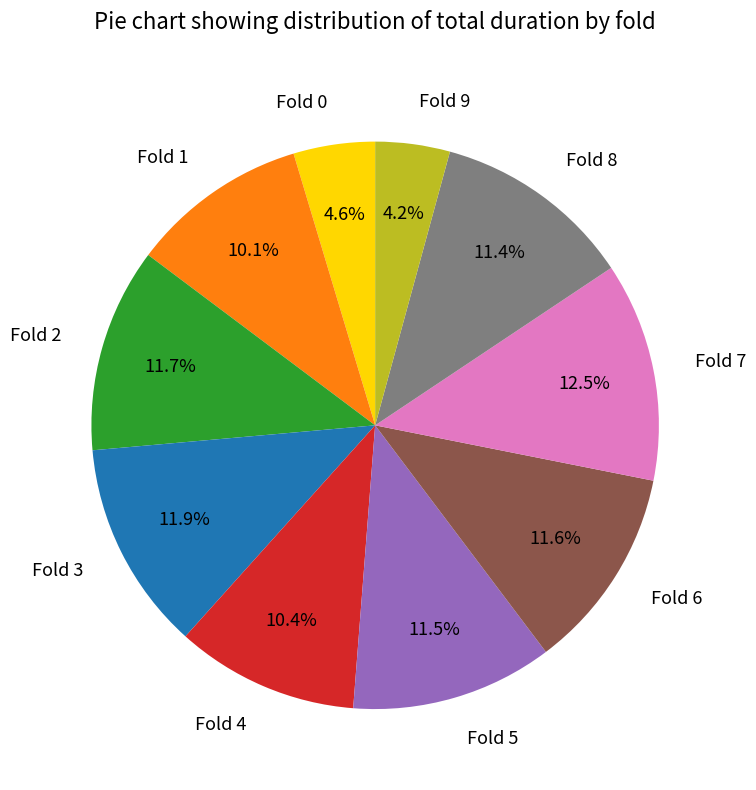

What portion of the pie excludes Fold 4?

89.6%